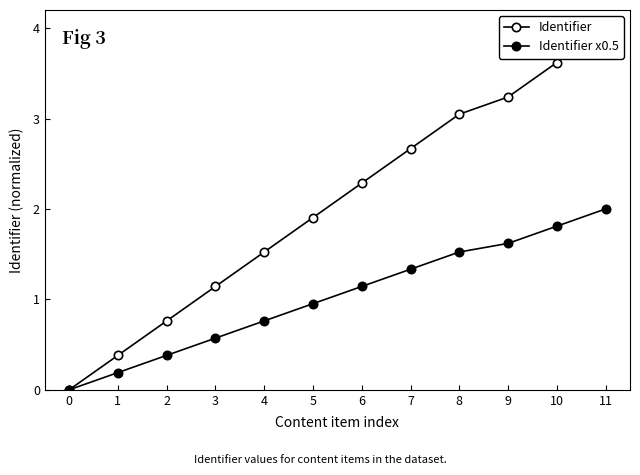

Which series has the largest total across all categories?

Identifier